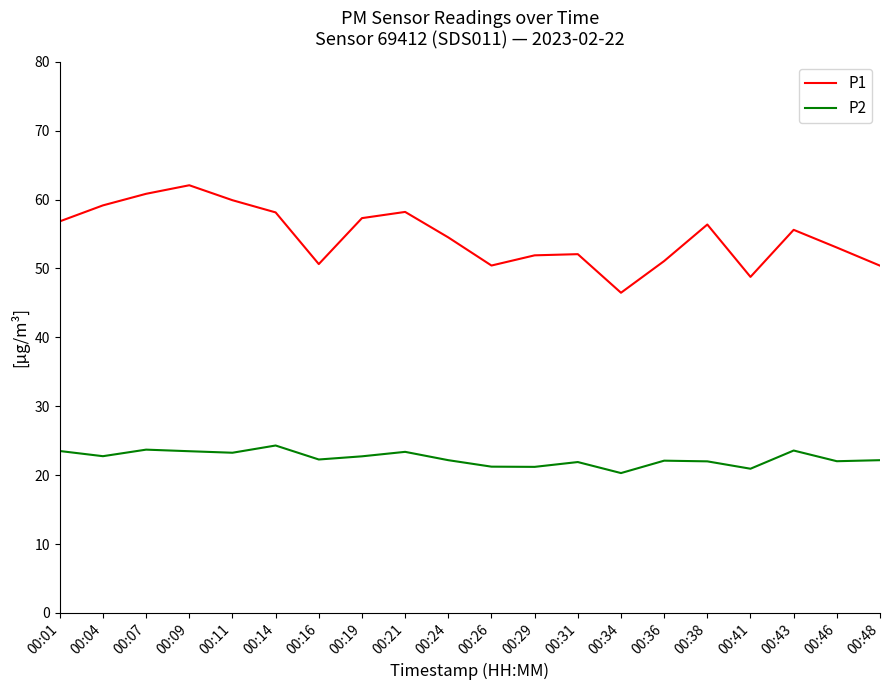

The value of P2 at 00:48 is 22.2. True or false?

True